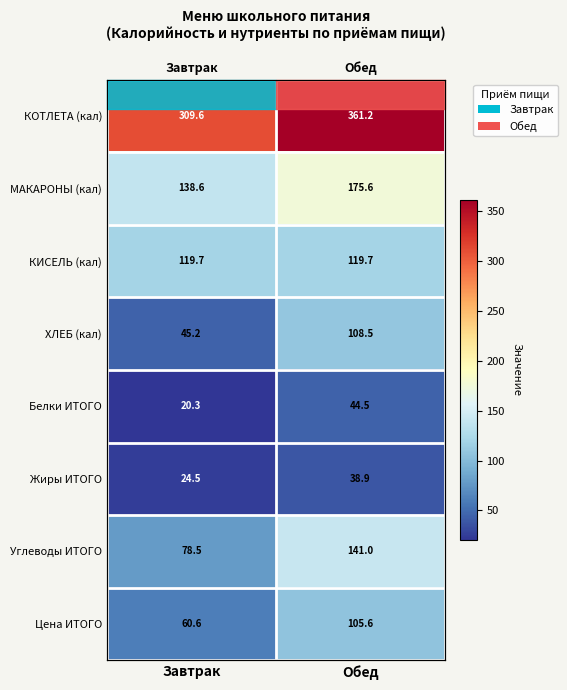

The value of Углеводы ИТОГО at Обед is 66.9. True or false?

False